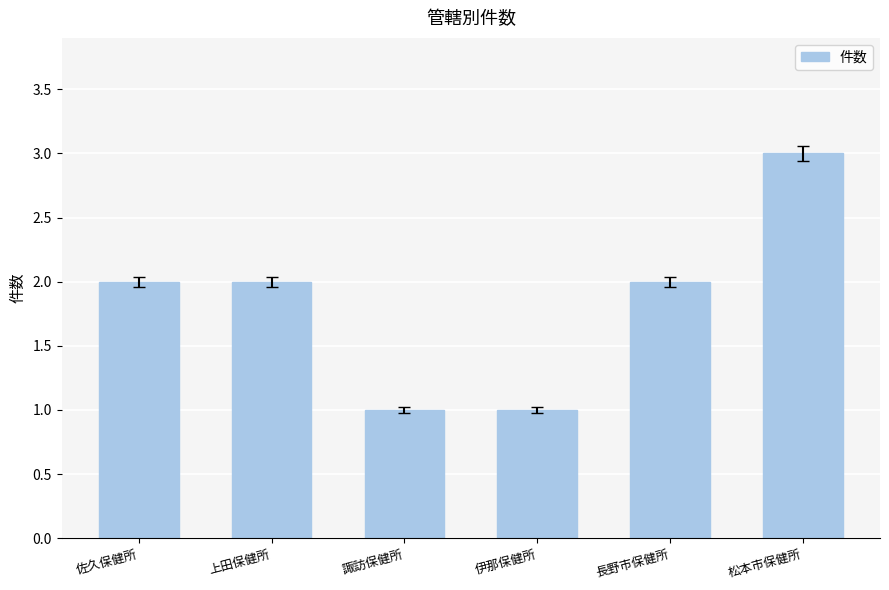

At which category does the chart reach its peak across all series?

松本市保健所